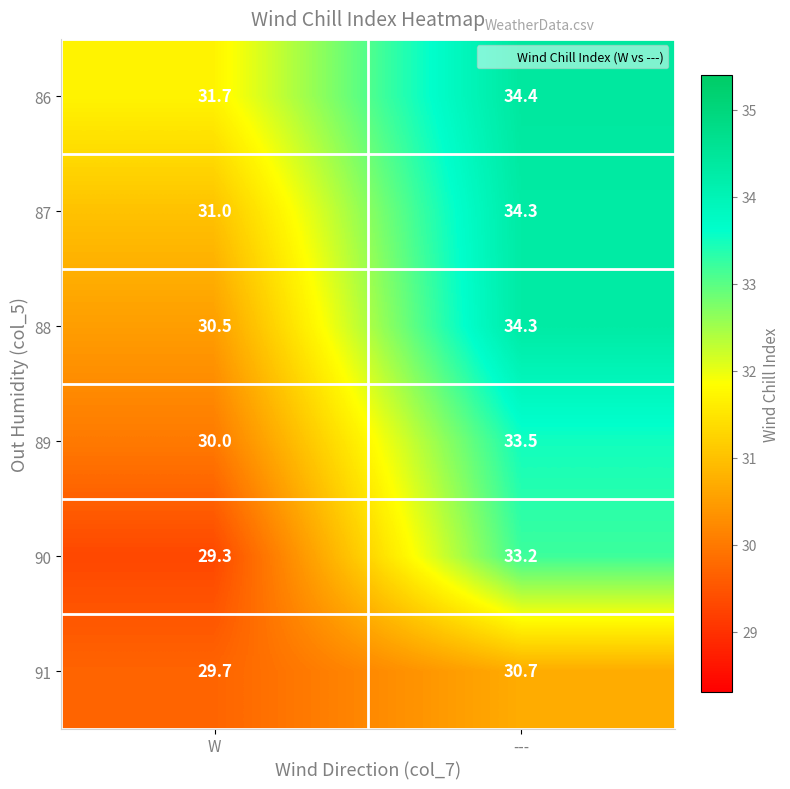

What is the difference between the maximum and minimum values in the 88 series?

3.8